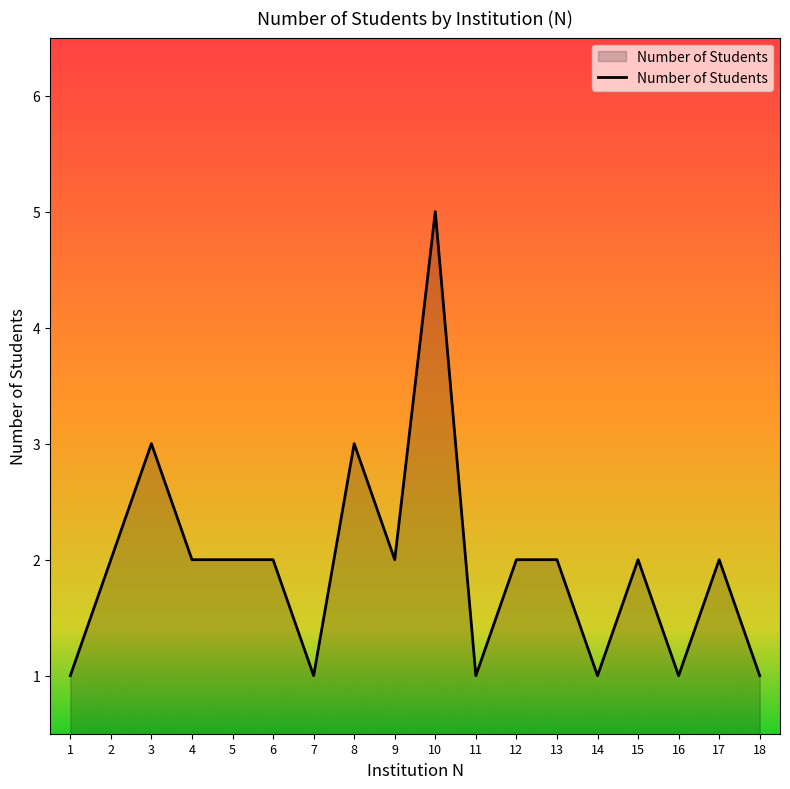

What is the greatest value displayed?

5